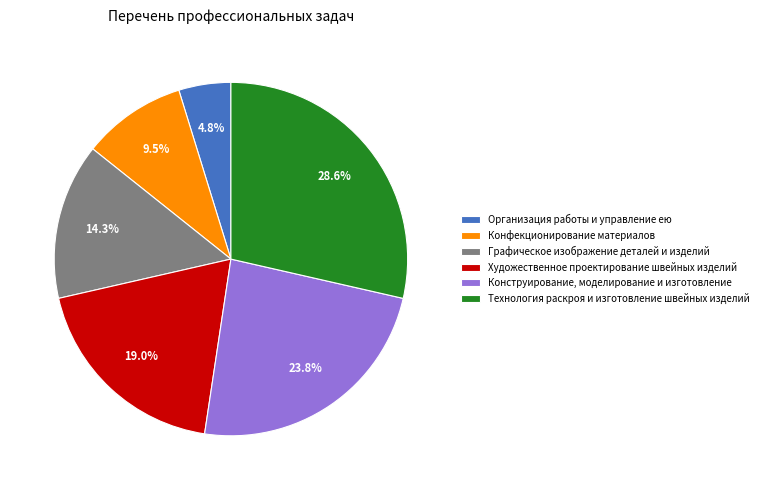

To the nearest percent, what percentage of the pie is Организация работы и управление ею?

5%